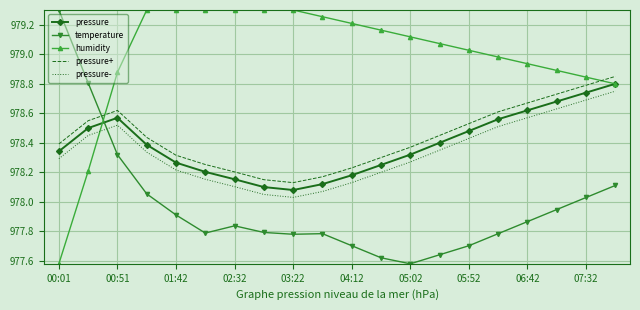

True or false: pressure and temperature intersect in this chart.

True